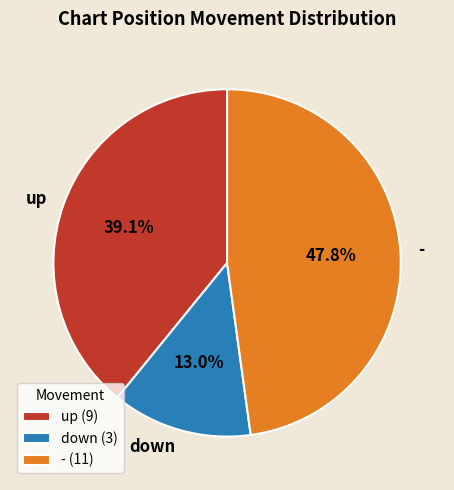

True or false: - accounts for 48% of the total.

True